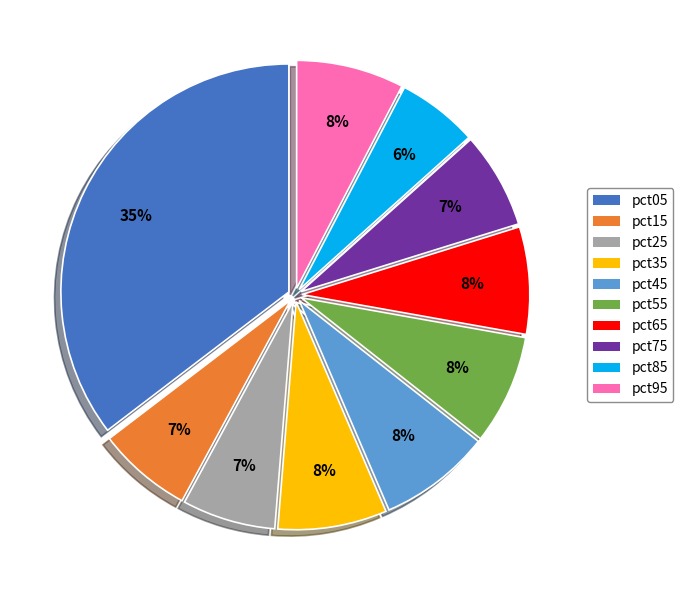

To the nearest percent, what portion does pct35 represent?

8%